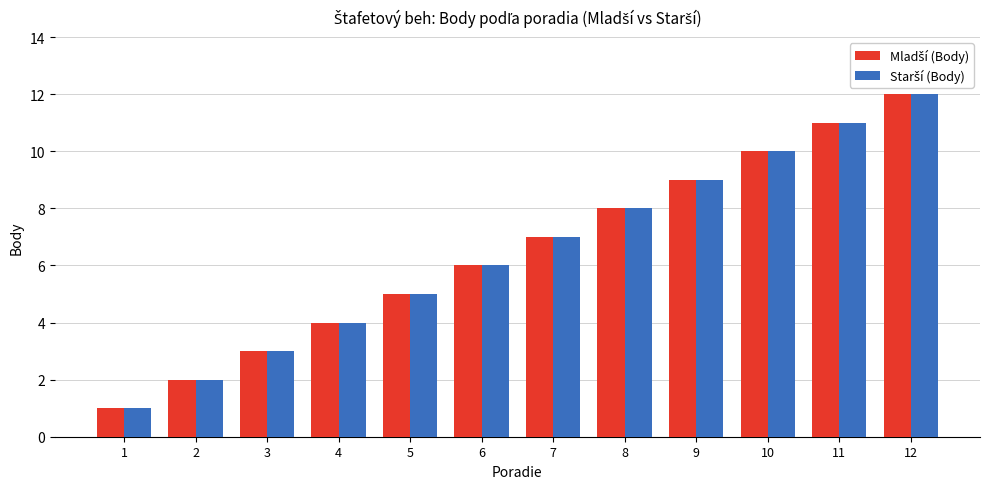

At which category is the sum across all series the highest?

12